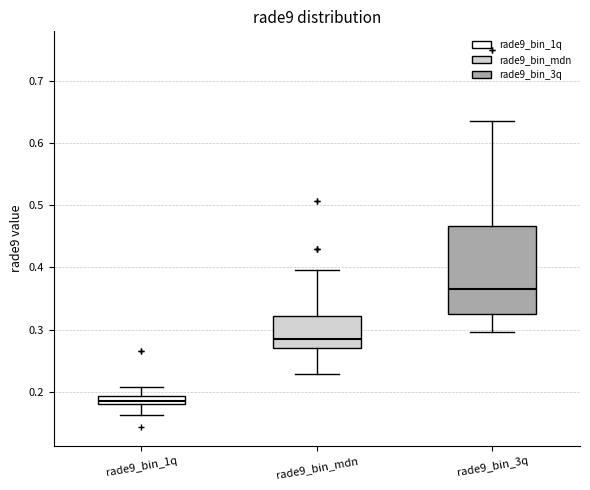

Comparing the boxes themselves (not the whiskers), which one is the tallest?

rade9_bin_3q